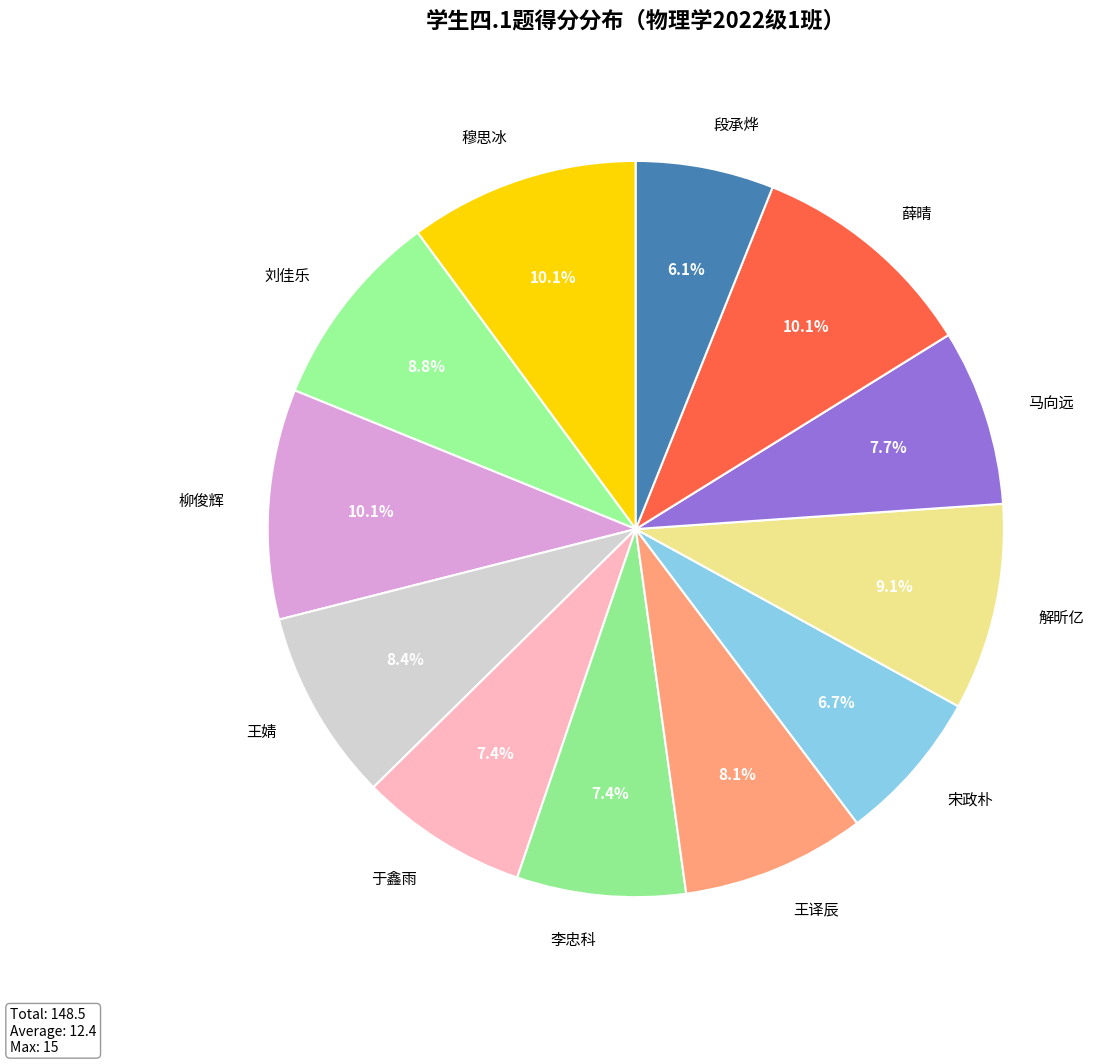

Which category has the smallest portion of the pie?

段承烨